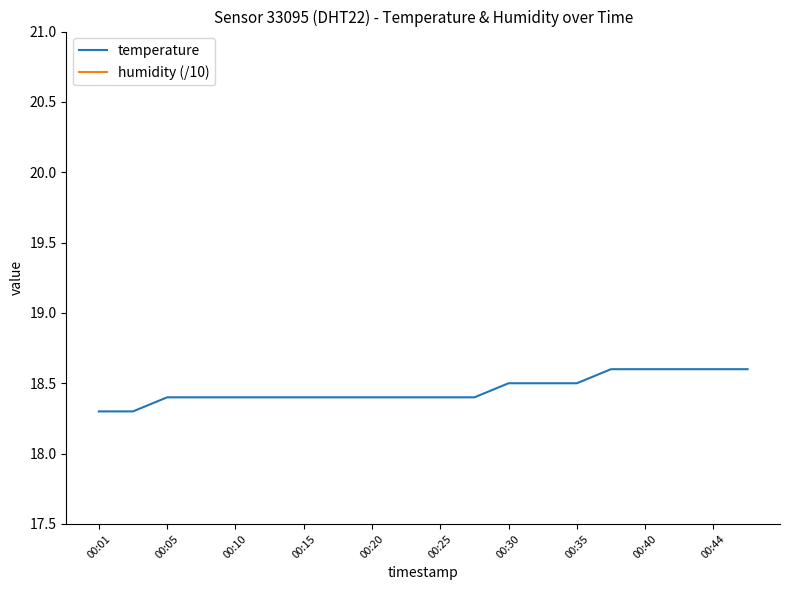

True or false: temperature has a value of 11.4 at 00:40.

False